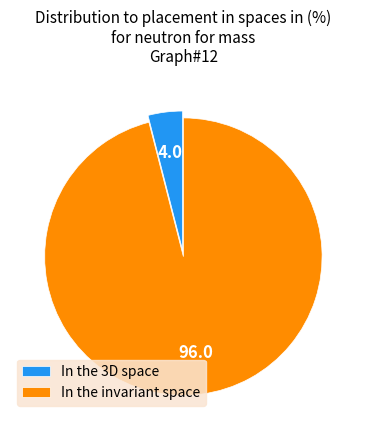

What is the smallest slice in the pie chart?

In the 3D space